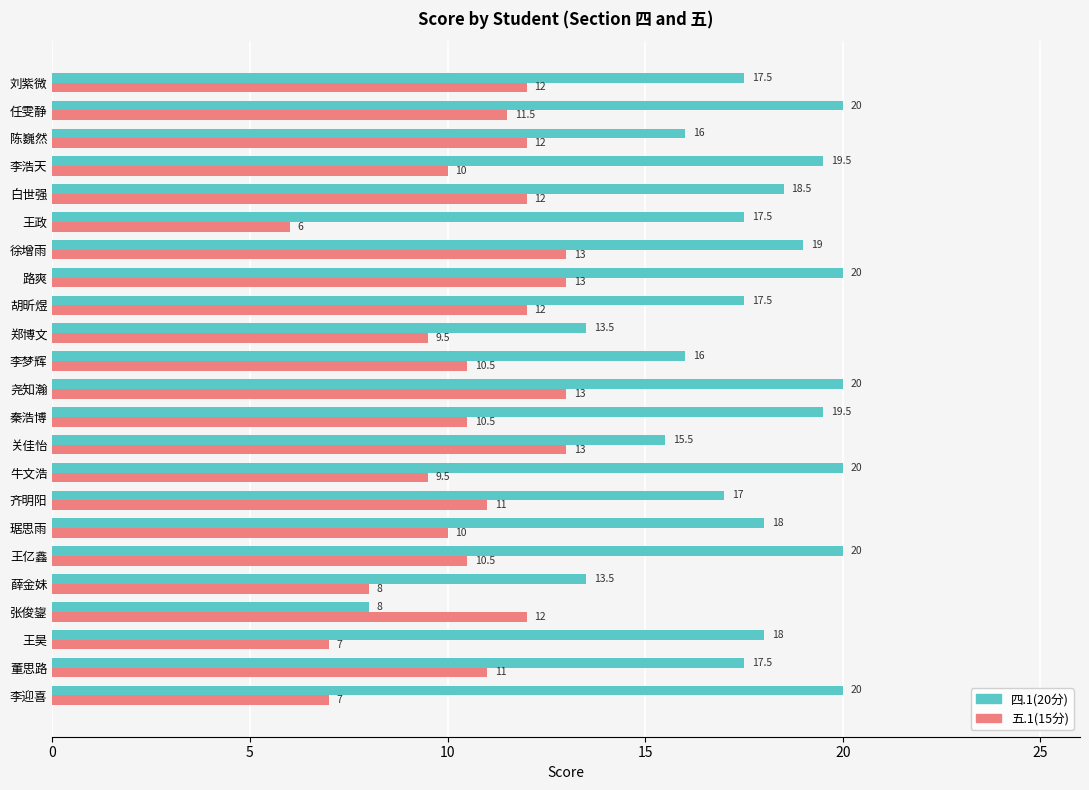

How many categories are shown in the chart?

23